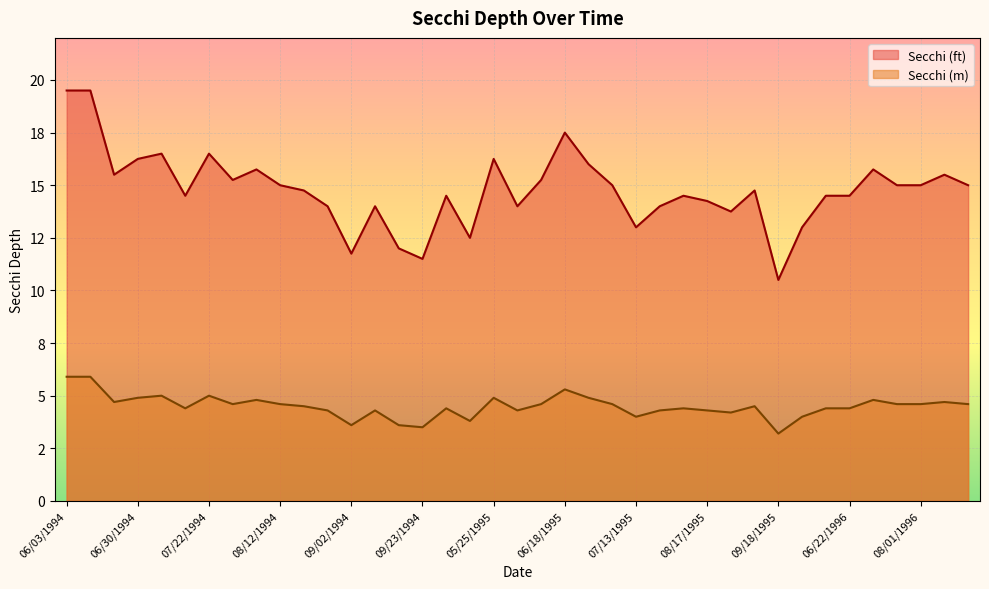

What are all the series names shown in the legend?

Secchi (ft), Secchi (m)